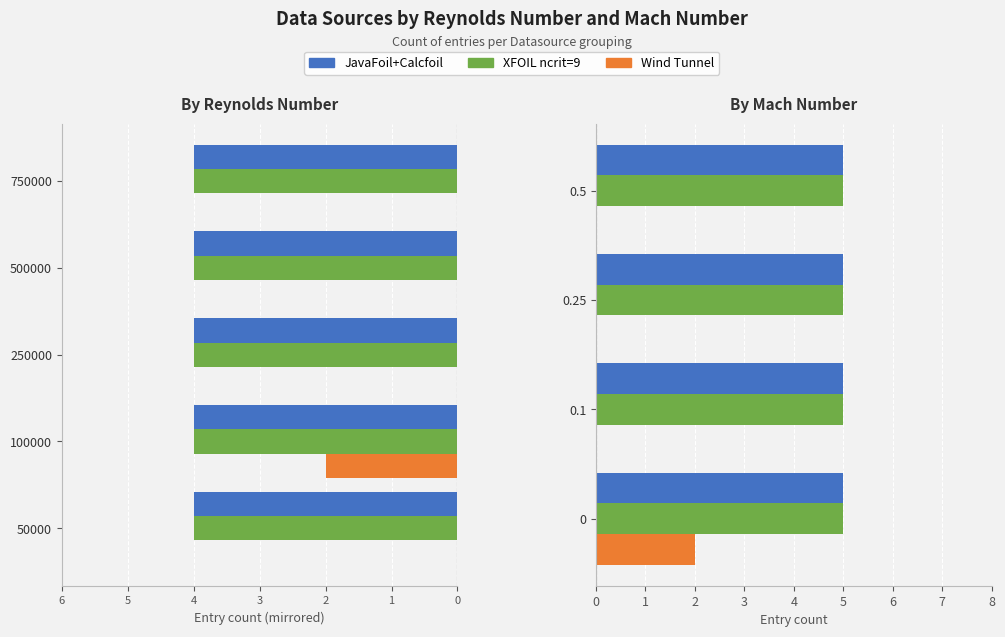

Between 4 and 3, which series saw the biggest shift?

JavaFoil+Calcfoil